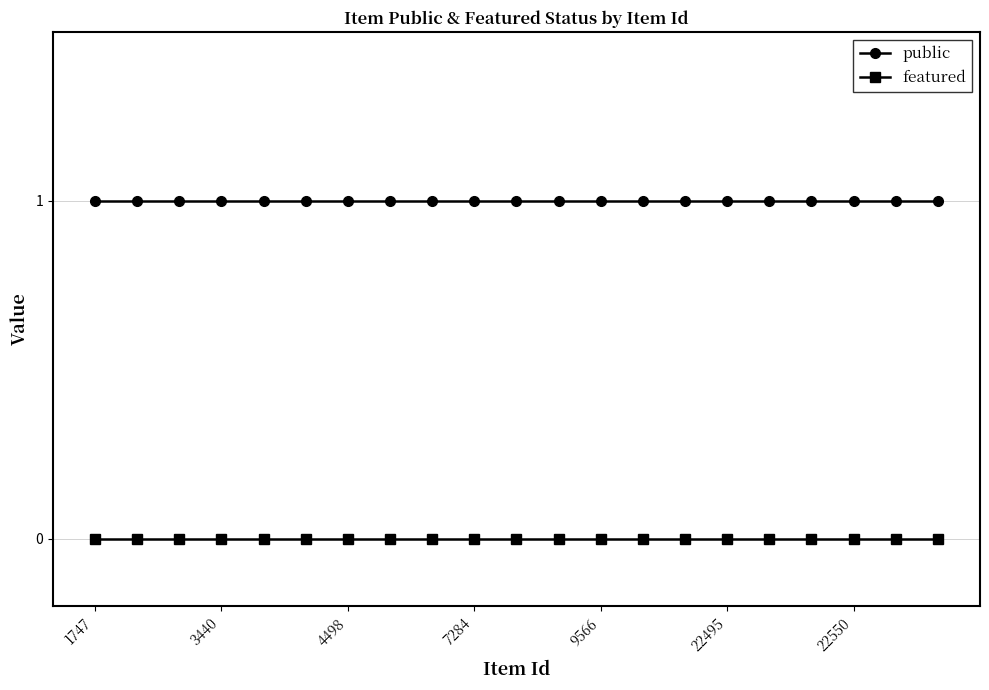

List the series in order of their overall mean, highest first.

public, featured